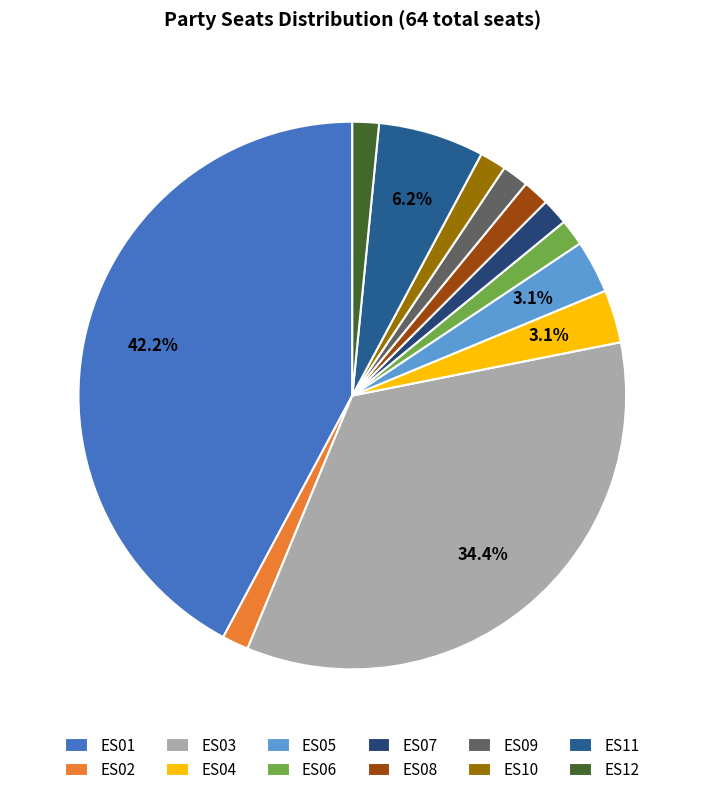

Count the number of slices in the pie.

12